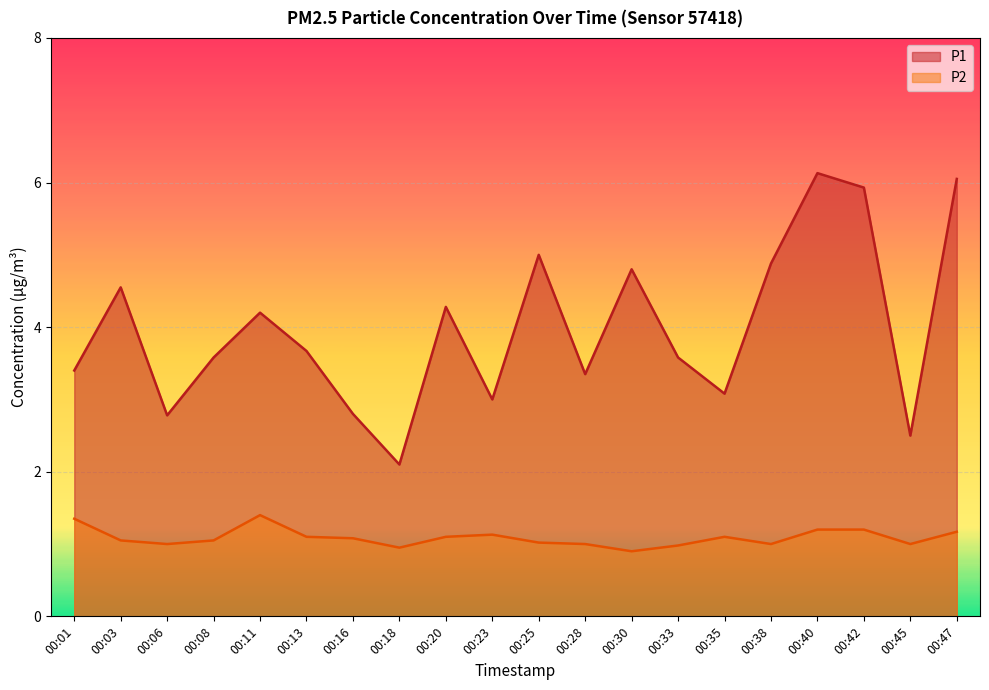

Is it true that P2 equals 1.1 at 00:16?

True